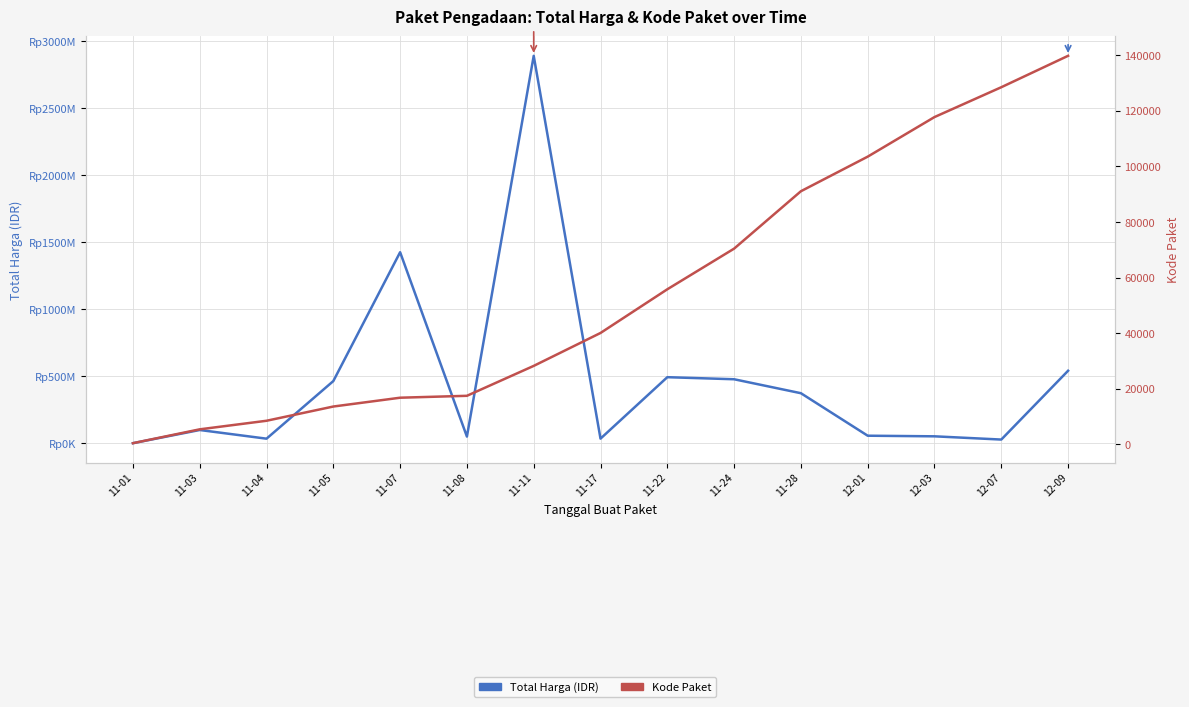

List the series in order of their overall mean, highest first.

Total Harga, Kode Paket